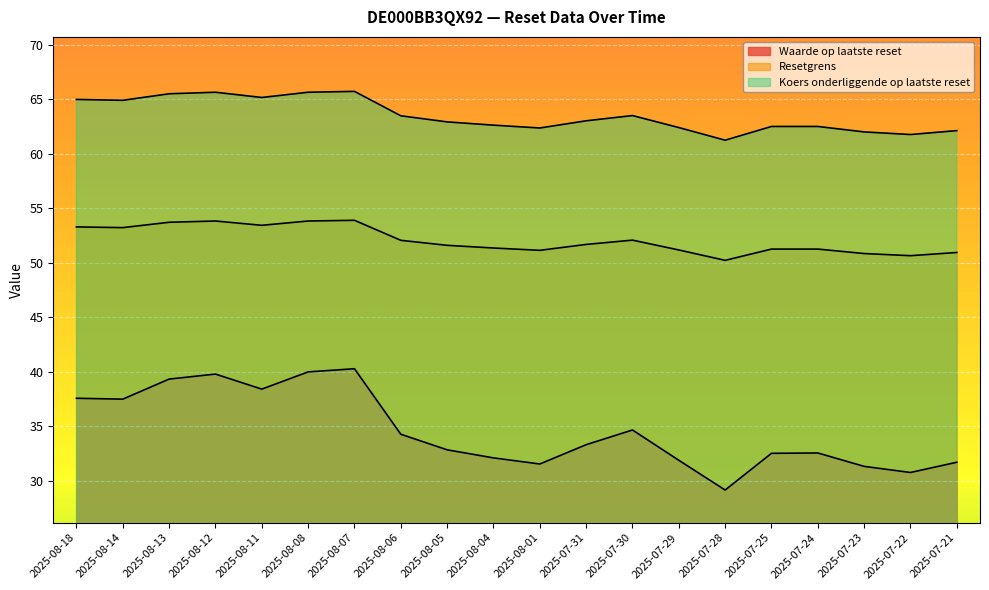

The Koers onderliggende op laatste reset series shows 37.6 at 2025-08-06. True or false?

False